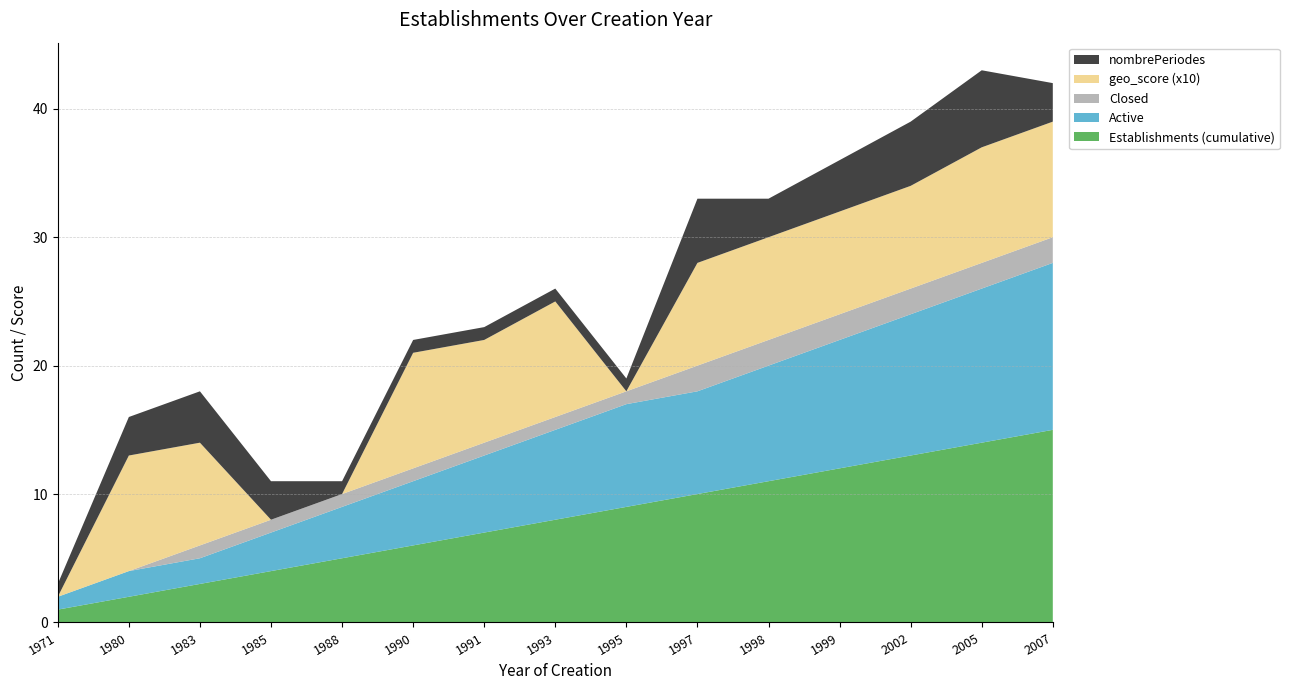

Reading left to right, what are all the values shown in this chart?

Establishments (cumulative): 1	2	3	4	5	6	7	8	9	10	11	12	13	14	15
Active: 1	2	2	3	4	5	6	7	8	8	9	10	11	12	13
Closed: 0	0	1	1	1	1	1	1	1	2	2	2	2	2	2
geo_score (x10): 0	9	8	0	0	9	8	9	0	8	8	8	8	9	9
nombrePeriodes: 1	3	4	3	1	1	1	1	1	5	3	4	5	6	3